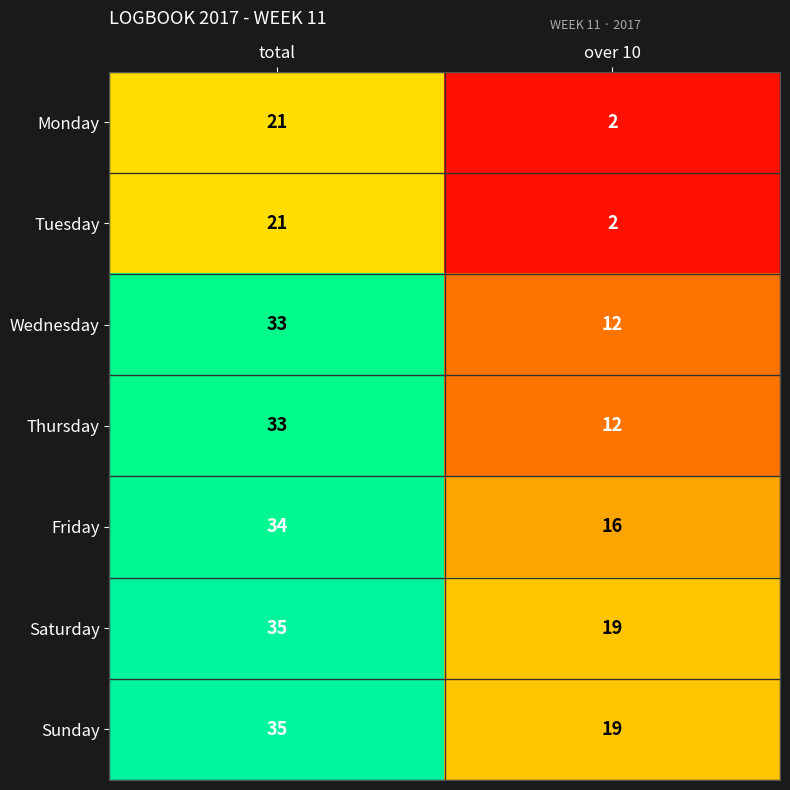

What is the difference between the highest and lowest values at over 10?

17